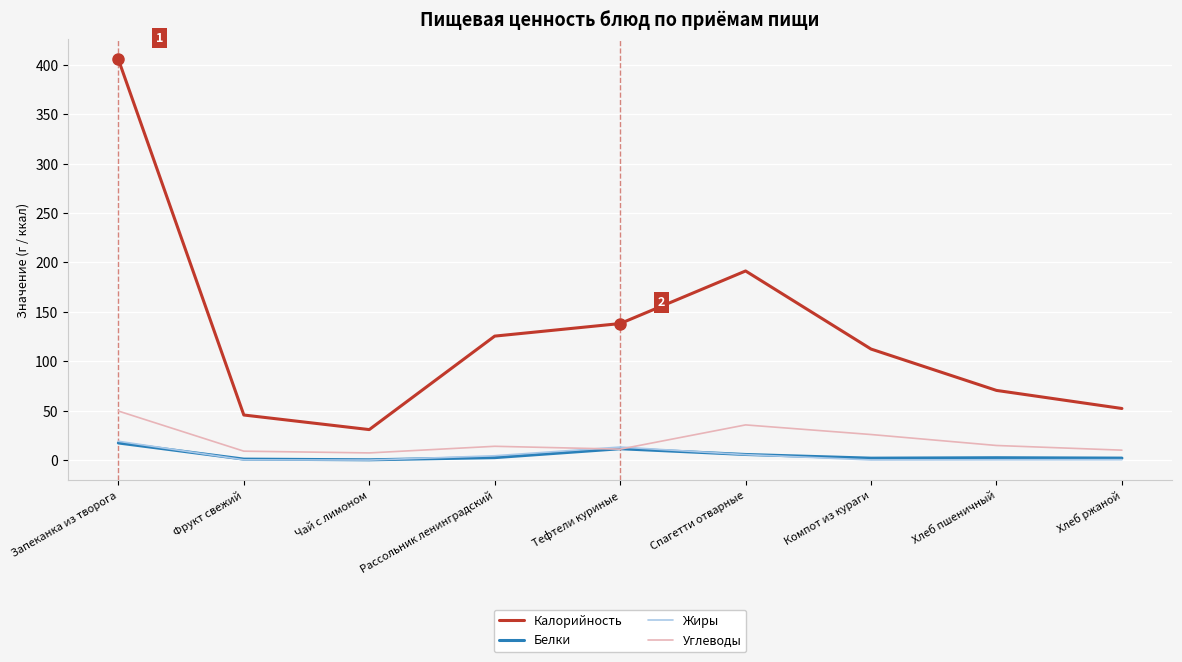

At which category is the sum across all series the highest?

Запеканка из творога